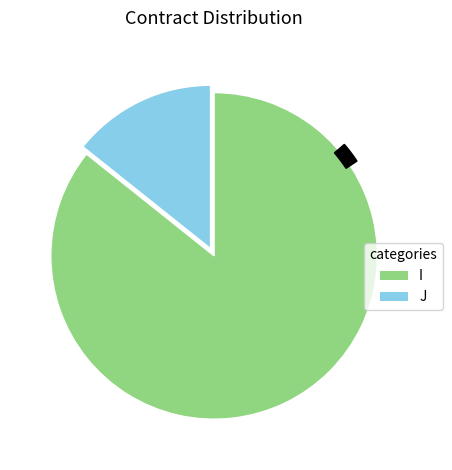

What is the change in value from I to J?

-25